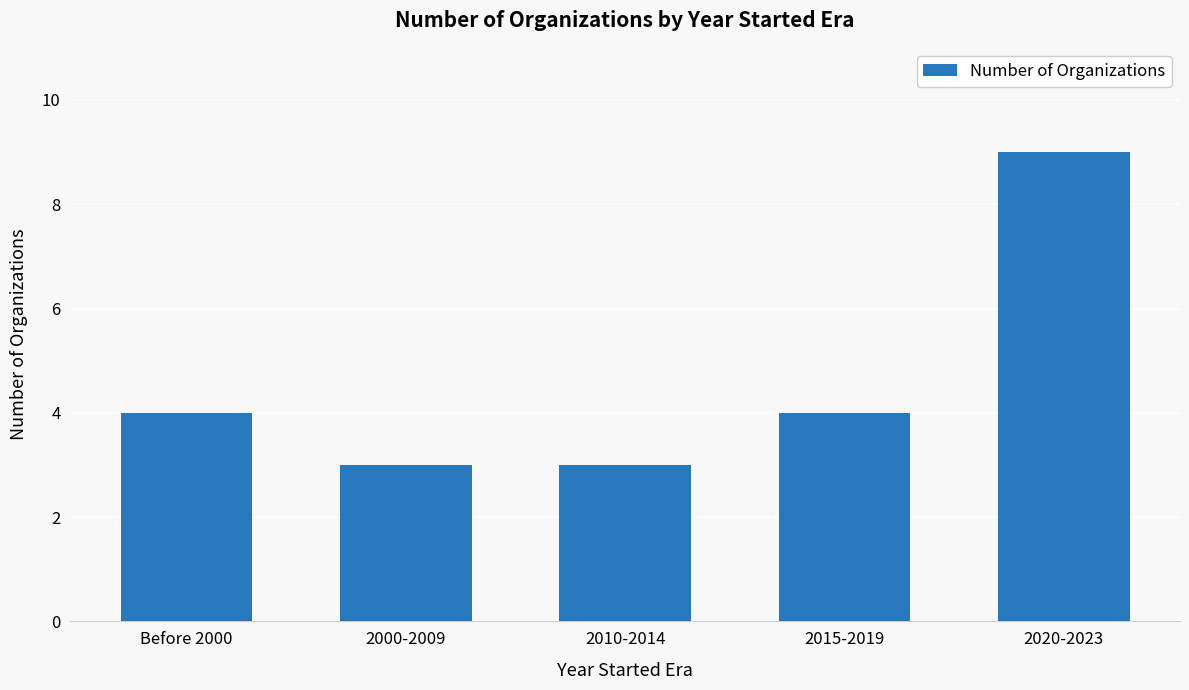

How many bars are there in total?

5